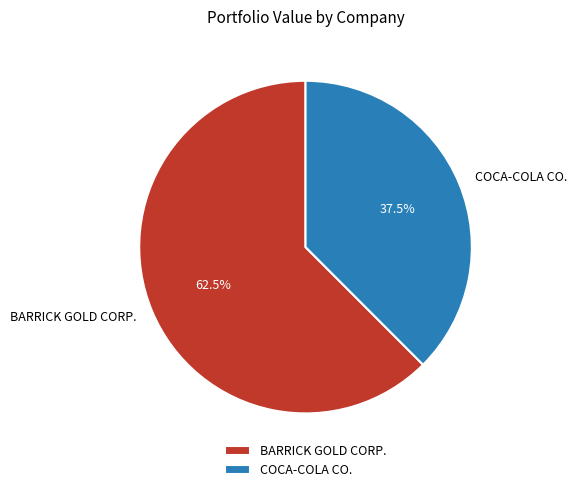

Count the number of slices in the pie.

2